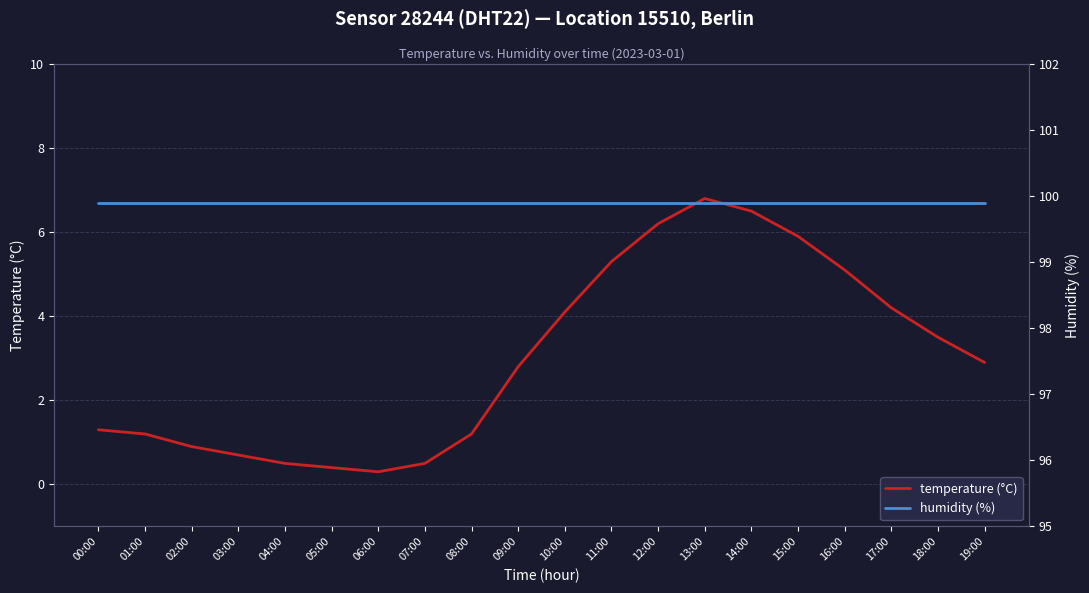

True or false: temperature (°C) has more than 1 points higher than both neighbors.

False